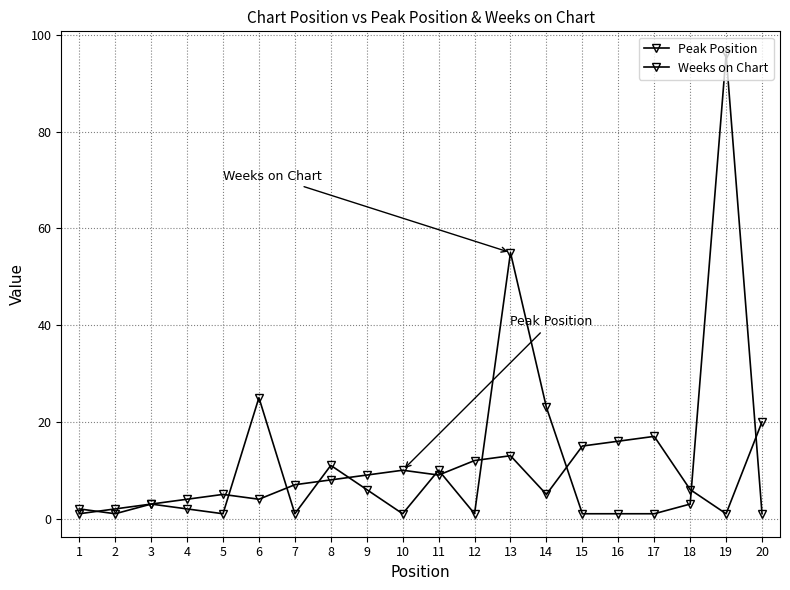

List the series in order of their peak value, lowest first.

Peak Position, Weeks on Chart